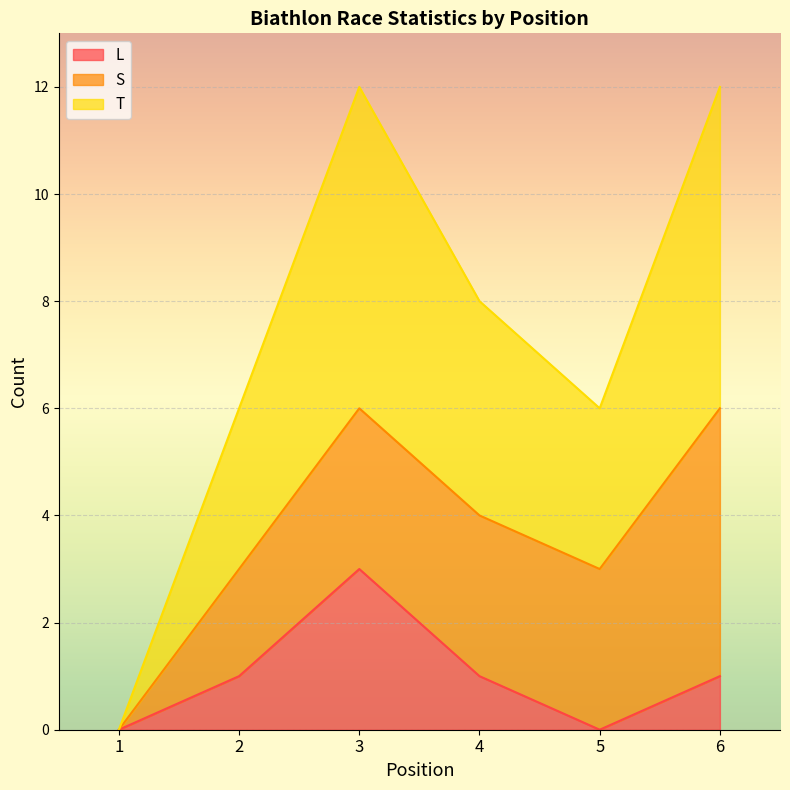

What is the highest value of the L series?

3